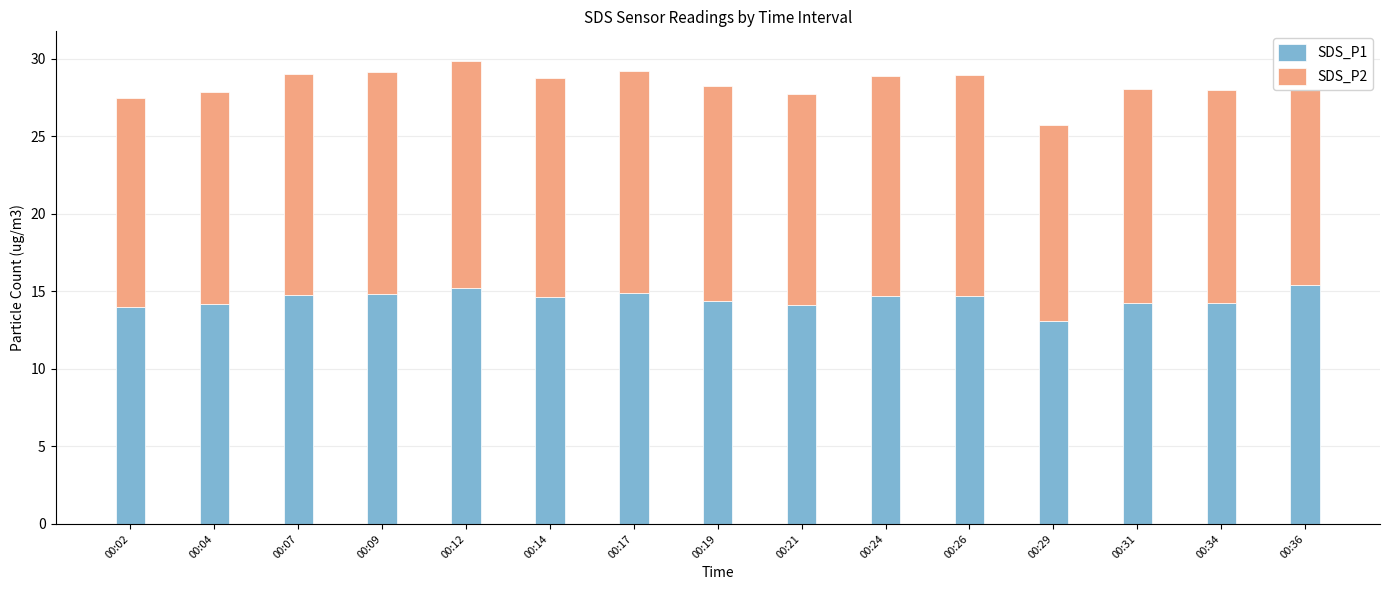

How many groups of bars are there?

15